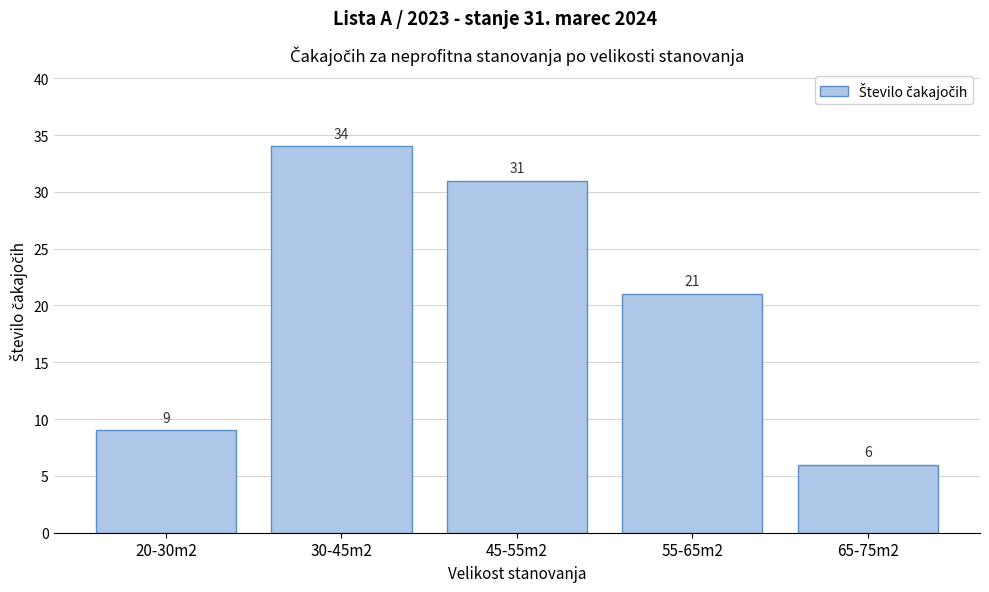

Reading right to left, what are all the values shown in this chart?

6	21	31	34	9